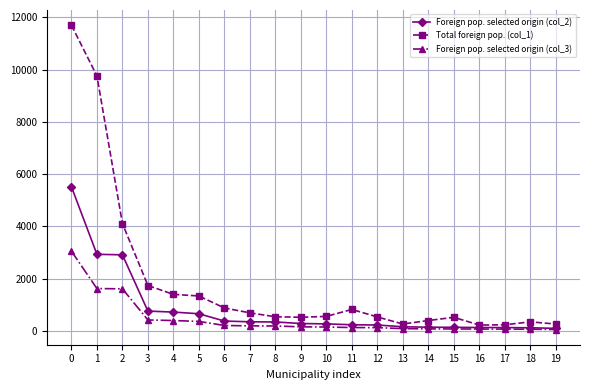

Which series has the largest range (max minus min)?

Total foreign pop. (col_1)